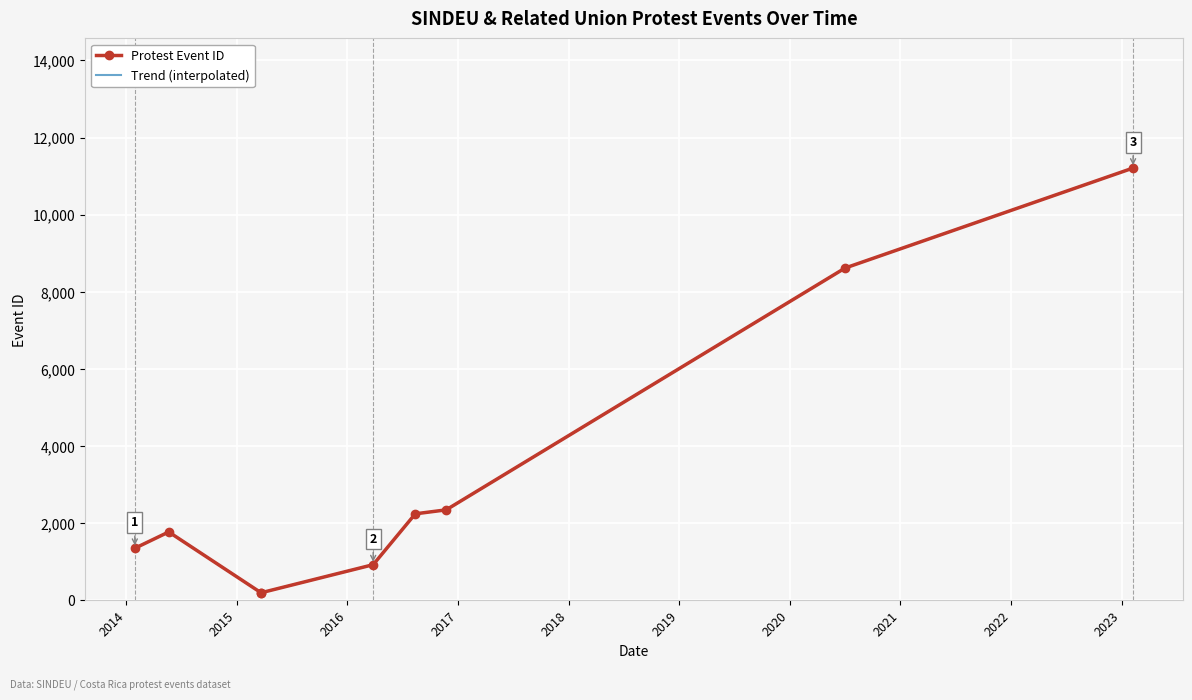

True or false: Trend (interpolated) and Protest Event ID intersect in this chart.

False